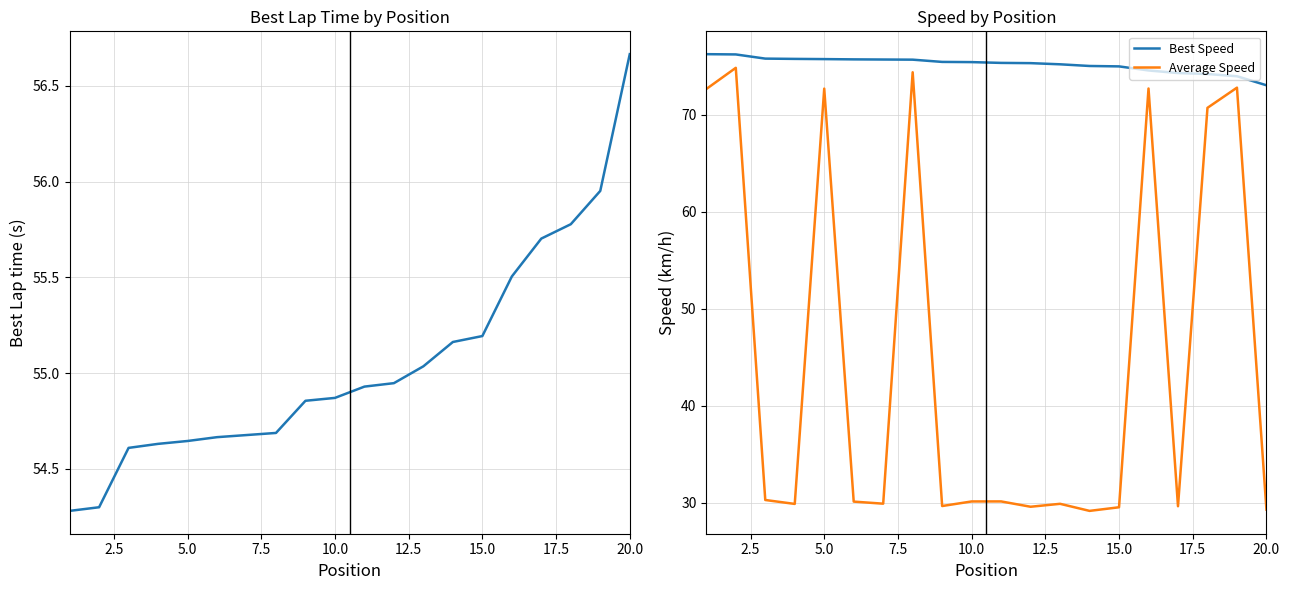

What is the average value of the Average Speed series?

44.9